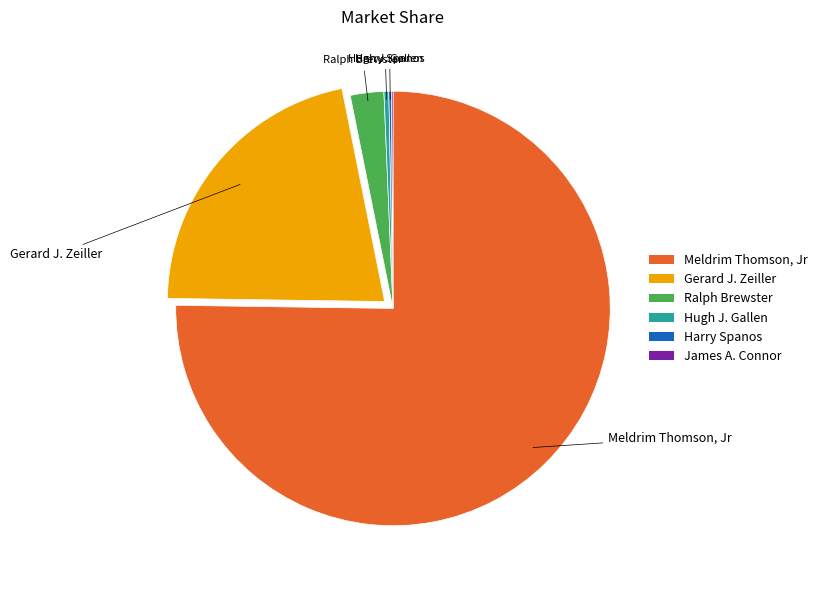

What is the ratio of the value at Meldrim Thomson, Jr to the value at Ralph Brewster?

30.2